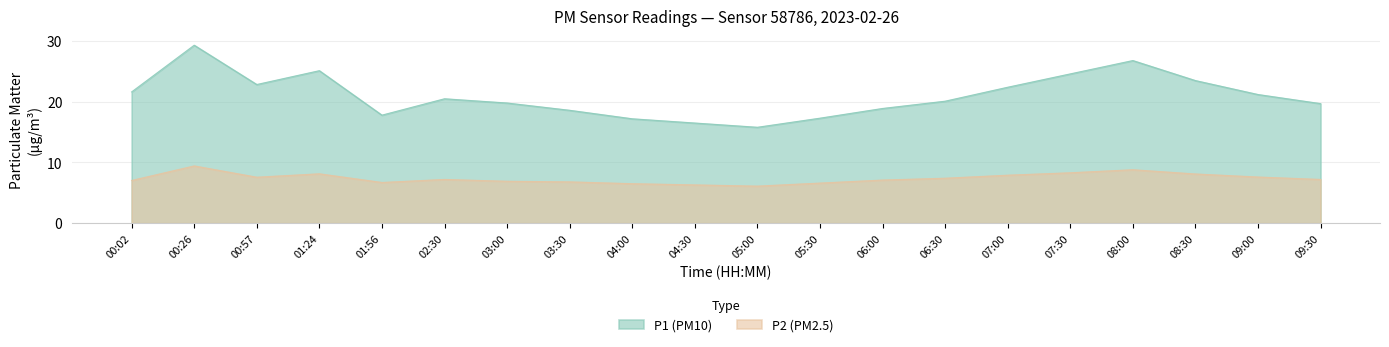

True or false: P1 and P2 cross at least once.

False